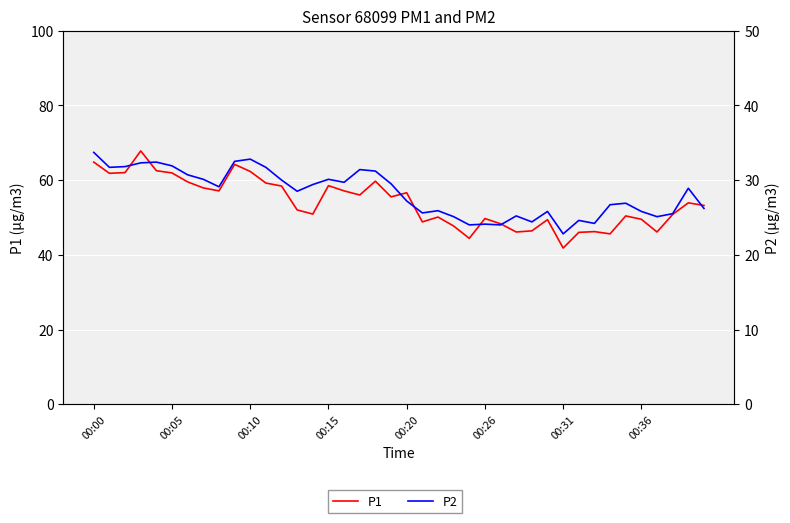

What is the maximum value for P1?

67.8